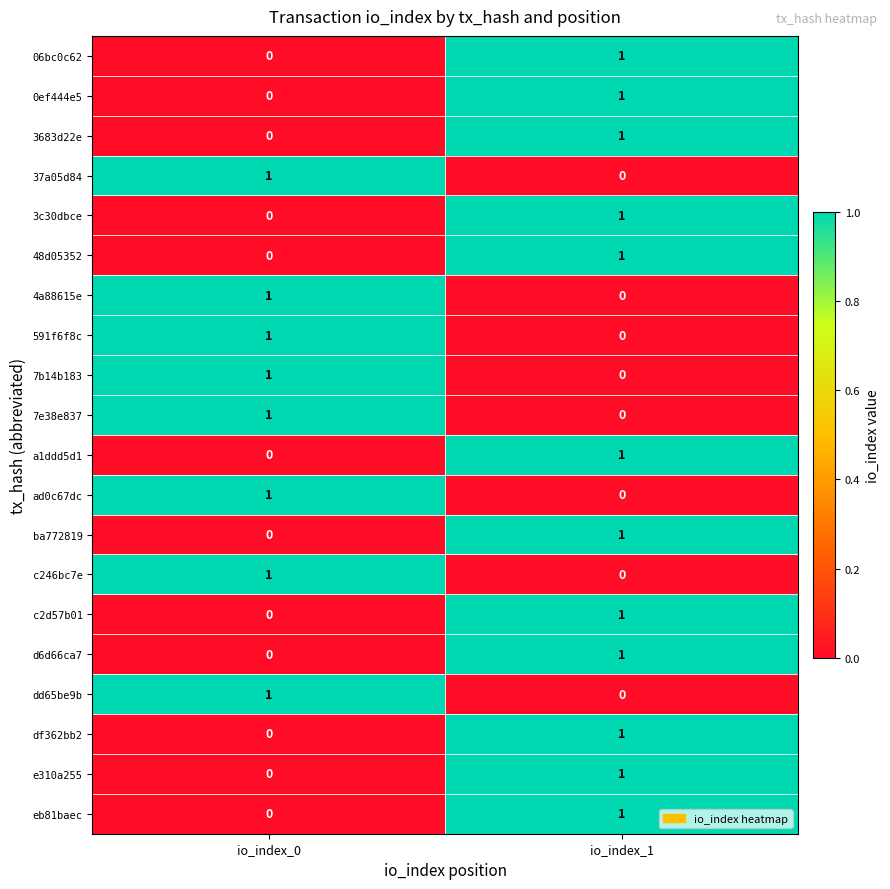

Rank the categories by 591f6f8c value from highest to lowest.

io_index_0, io_index_1